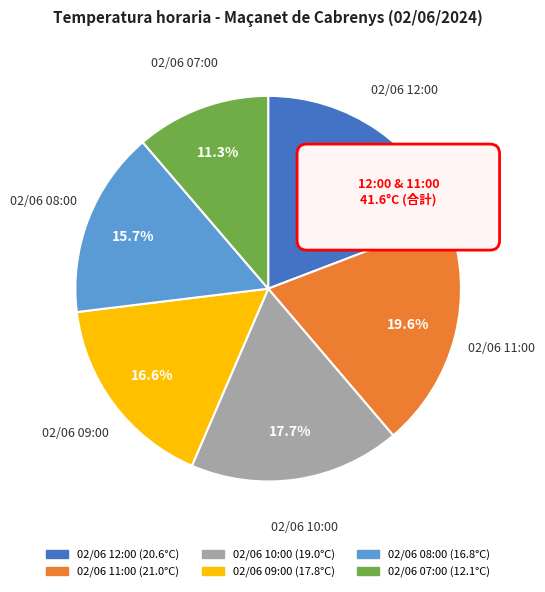

Count the number of slices in the pie.

6